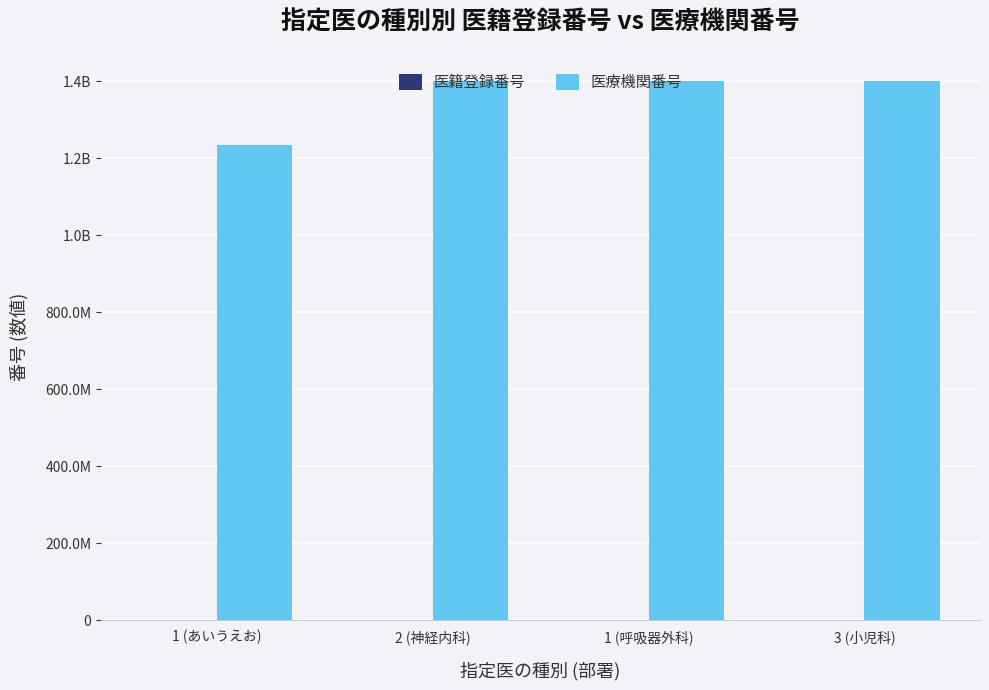

What is the smallest value displayed?

2